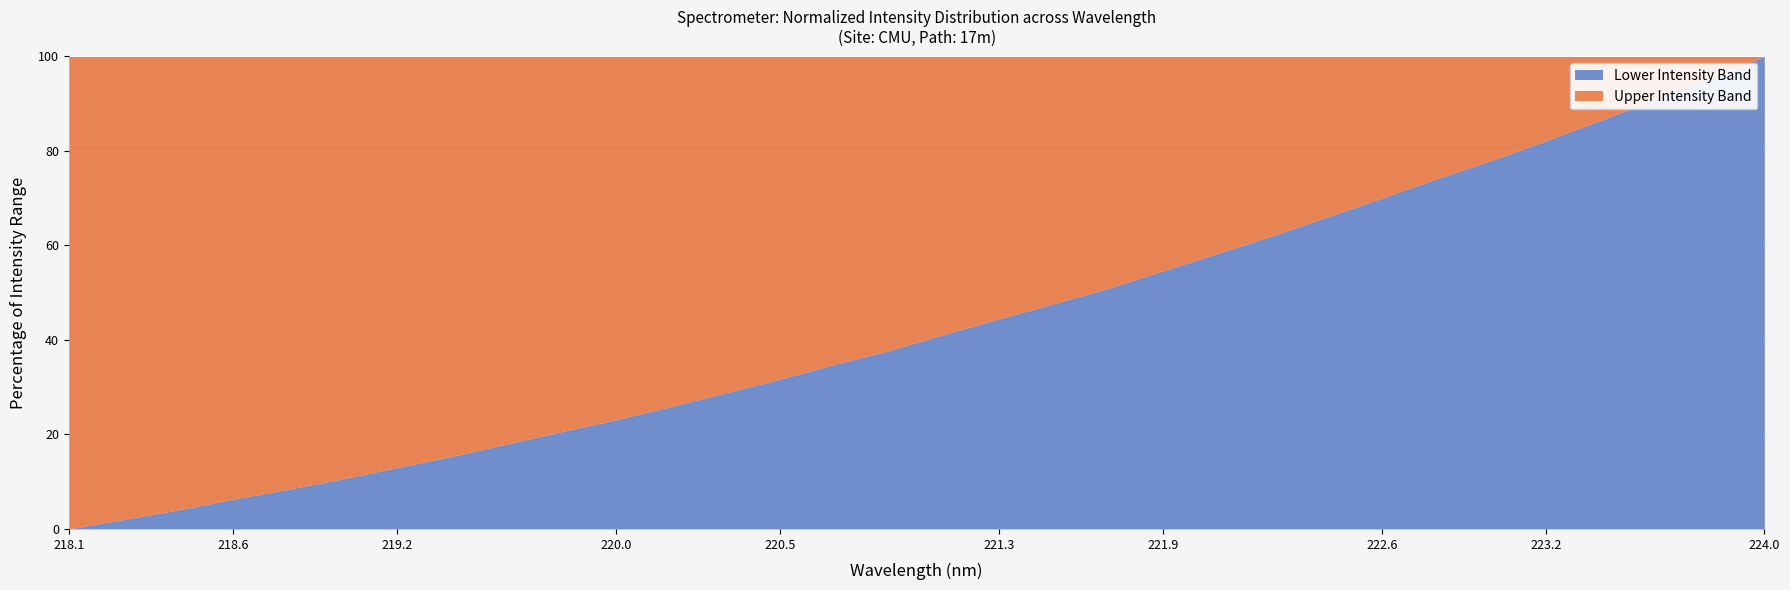

Read the value at 218.442.

4.0